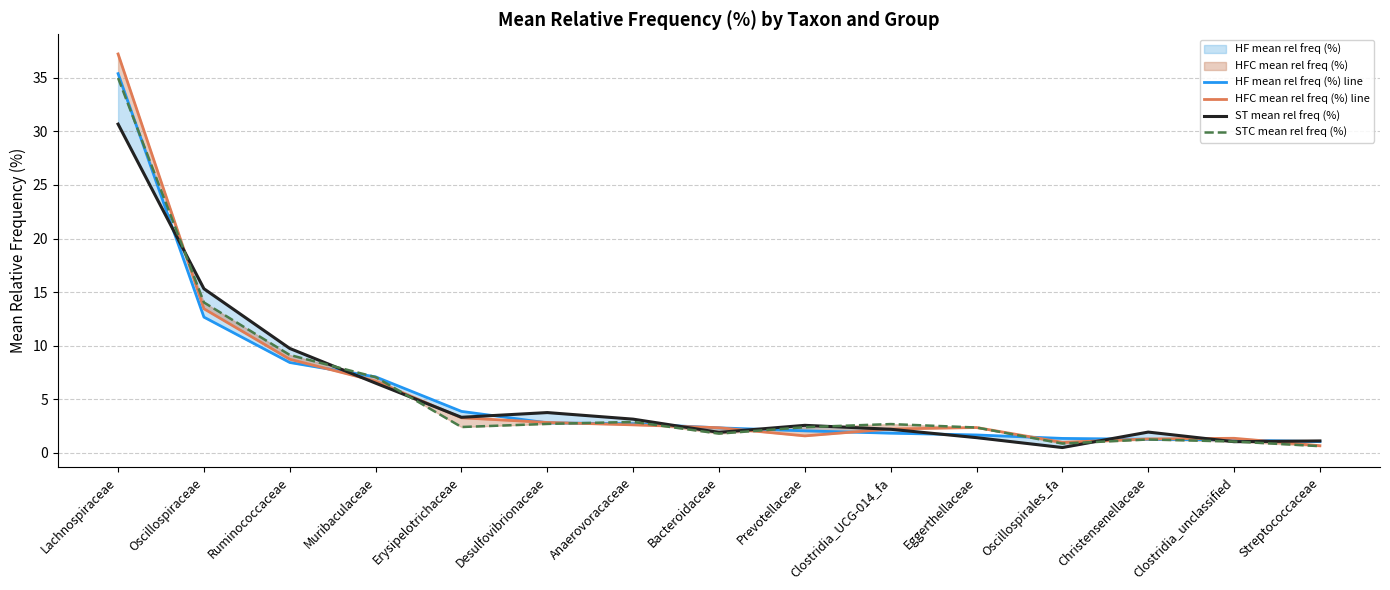

At which category does HFC mean rel freq (%) line reach its first local valley?

Prevotellaceae